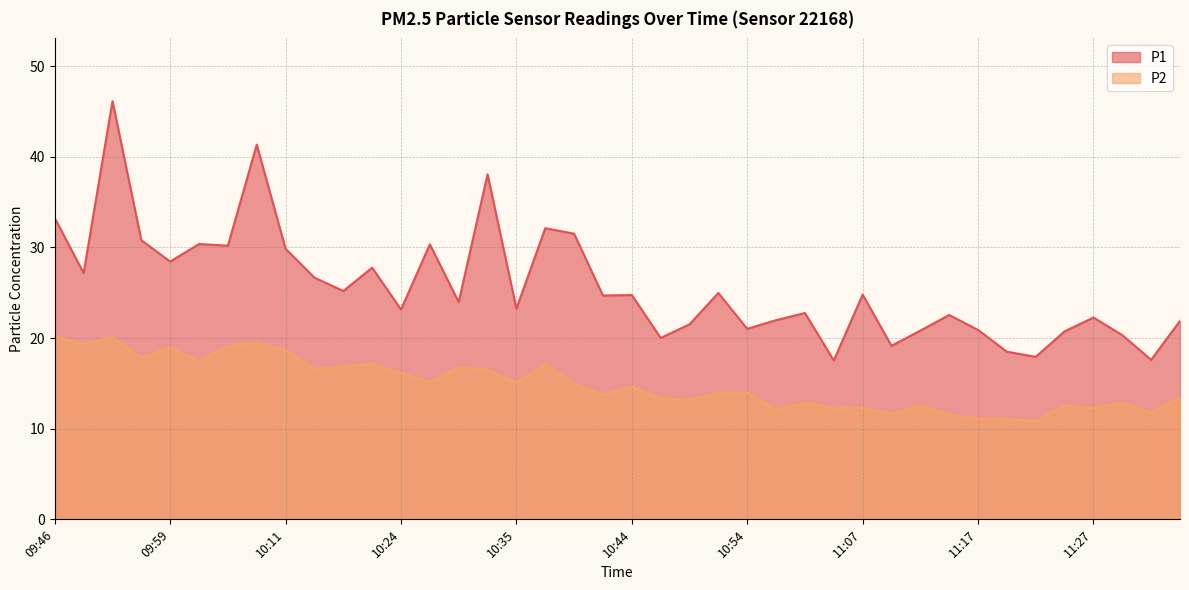

Is it true that P2 equals 16.6 at 10:17?

True